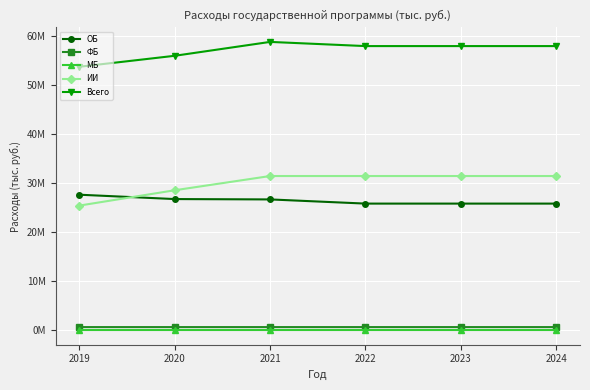

At which label does ОБ first exceed 26710053?

2019